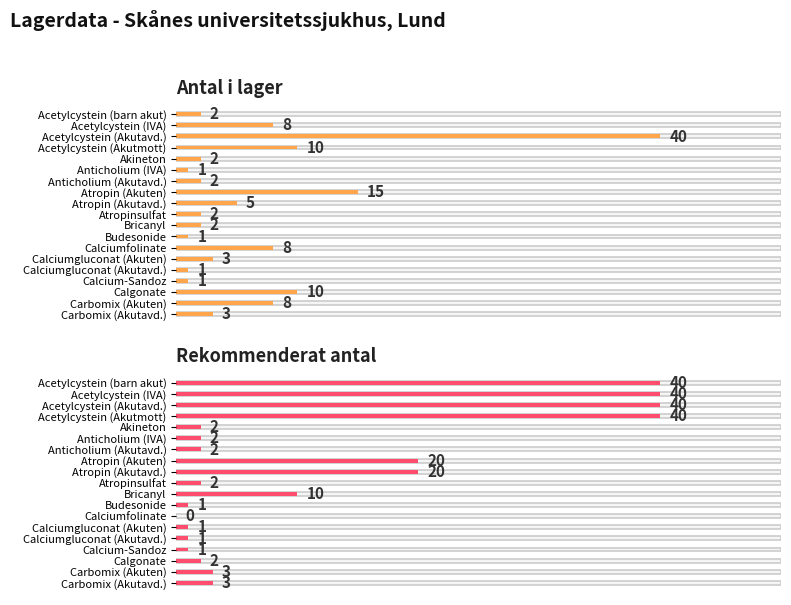

What is the label of the 1st bar from the right?

Carbomix (Akutavd.)